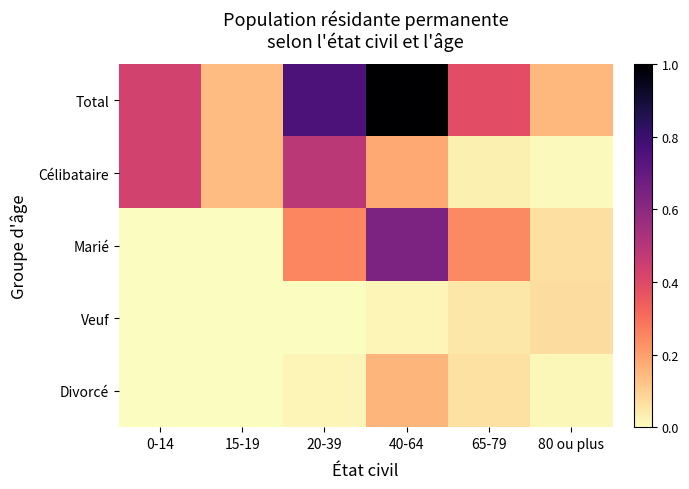

Reading left to right, transcribe all the data shown in this chart.

Total: 0-14=0.4	15-19=0.1	20-39=0.8	40-64=1.0	65-79=0.4	80 ou plus=0.2
Célibataire: 0-14=0.4	15-19=0.1	20-39=0.5	40-64=0.2	65-79=0.0	80 ou plus=0.0
Marié: 0-14=0.0	15-19=0.0	20-39=0.3	40-64=0.6	65-79=0.2	80 ou plus=0.1
Veuf: 0-14=0.0	15-19=0.0	20-39=0.0	40-64=0.0	65-79=0.0	80 ou plus=0.1
Divorcé: 0-14=0.0	15-19=0.0	20-39=0.0	40-64=0.2	65-79=0.1	80 ou plus=0.0